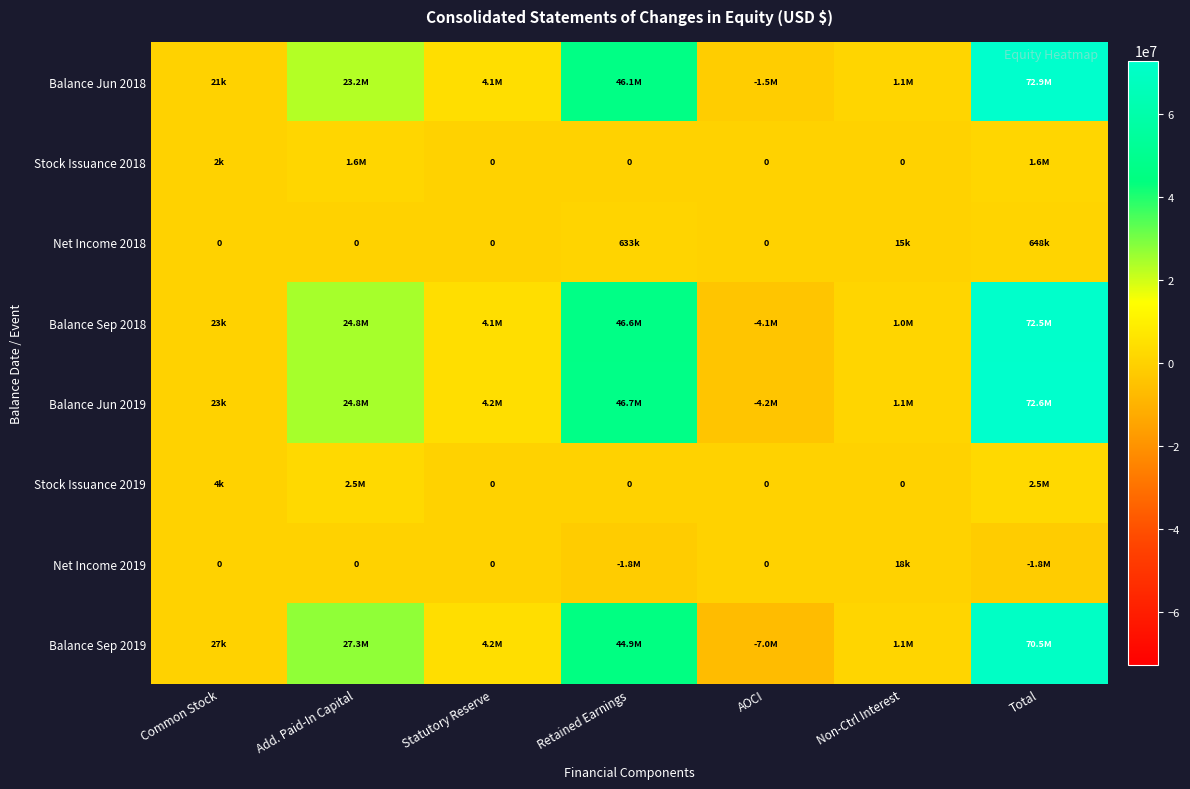

What is the maximum value shown in the chart?

72873681